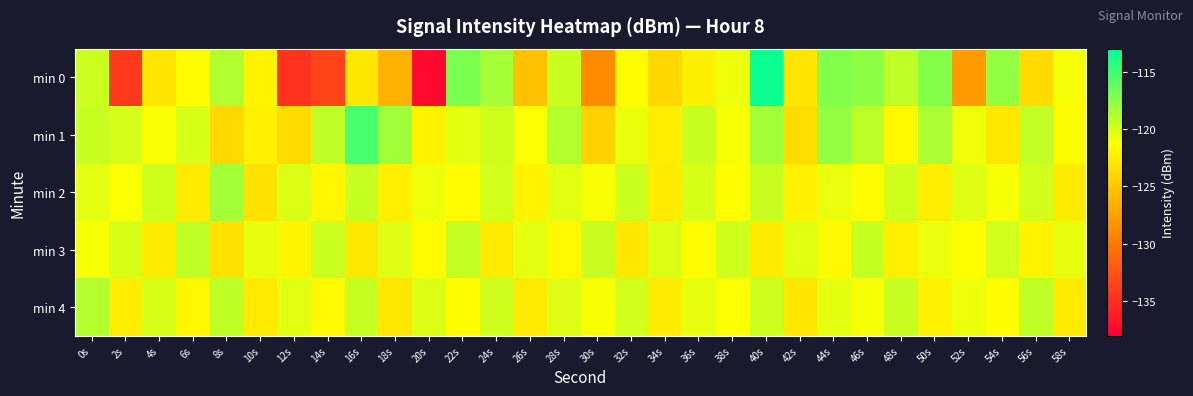

What is the spread (max minus min) of values at 48s?

3.1